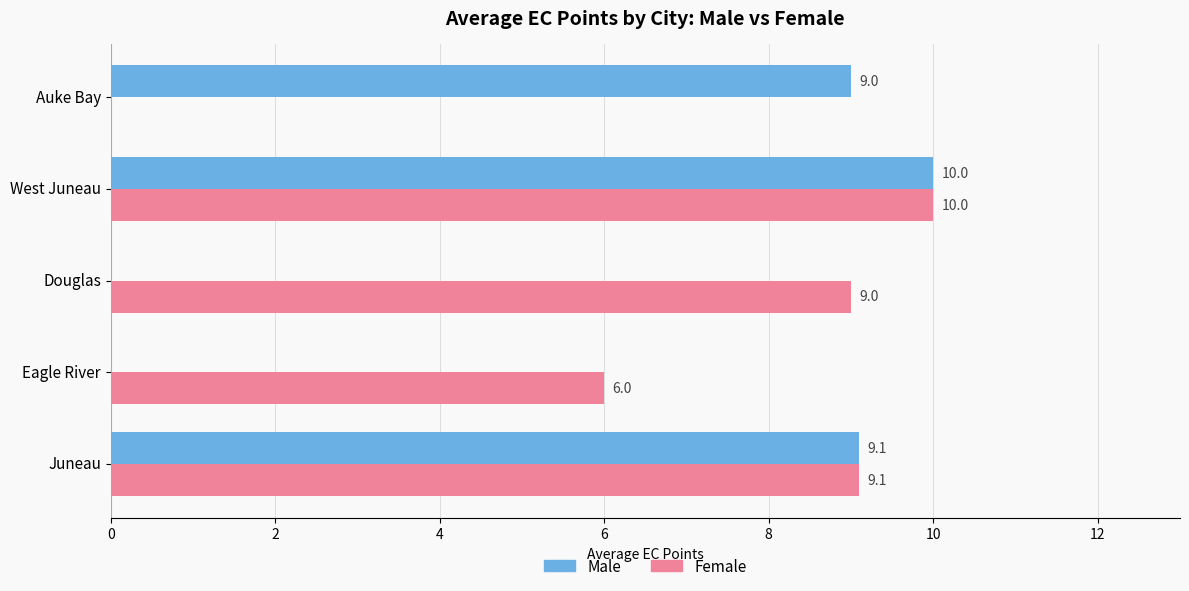

What is the sum of all Male values?

28.1